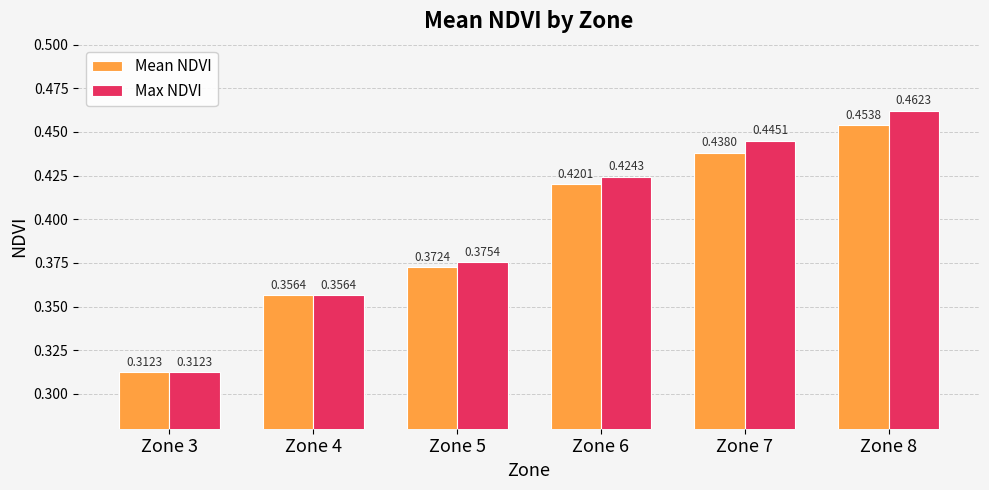

What is the sum of the Max NDVI values at Zone 3 and Zone 6?

0.7